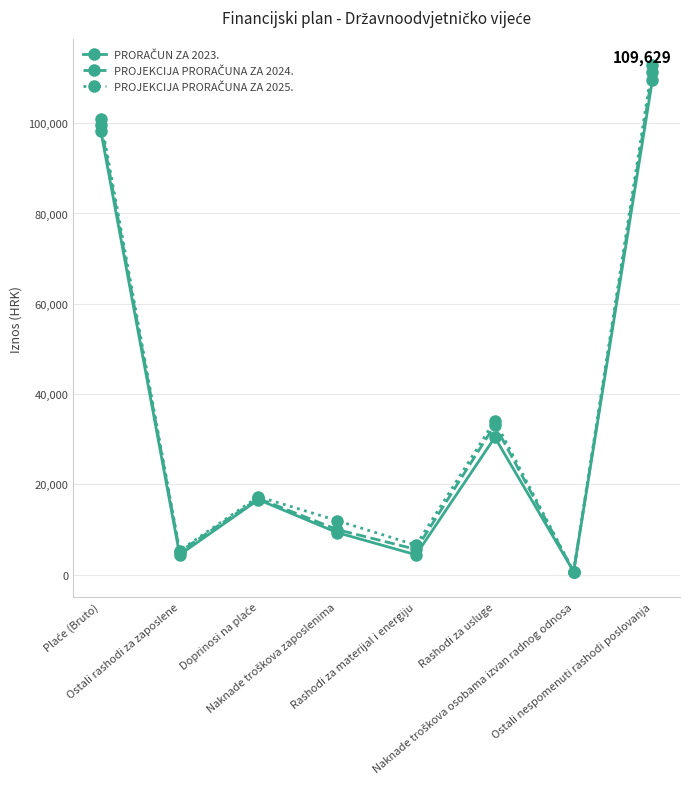

What is the greatest value displayed?

112948